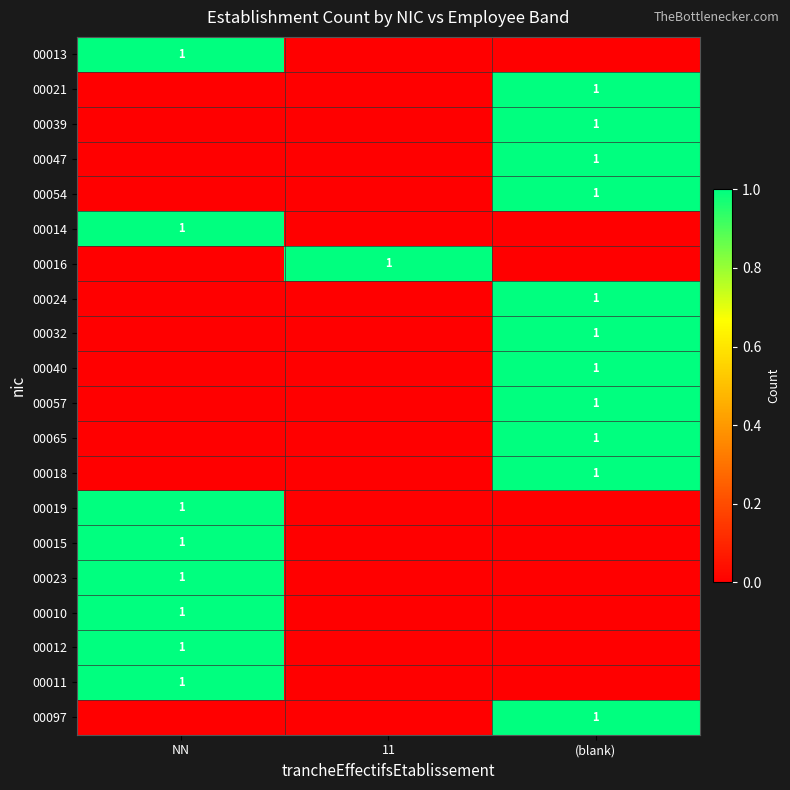

Is it true that 00016 equals 0 at 11?

False